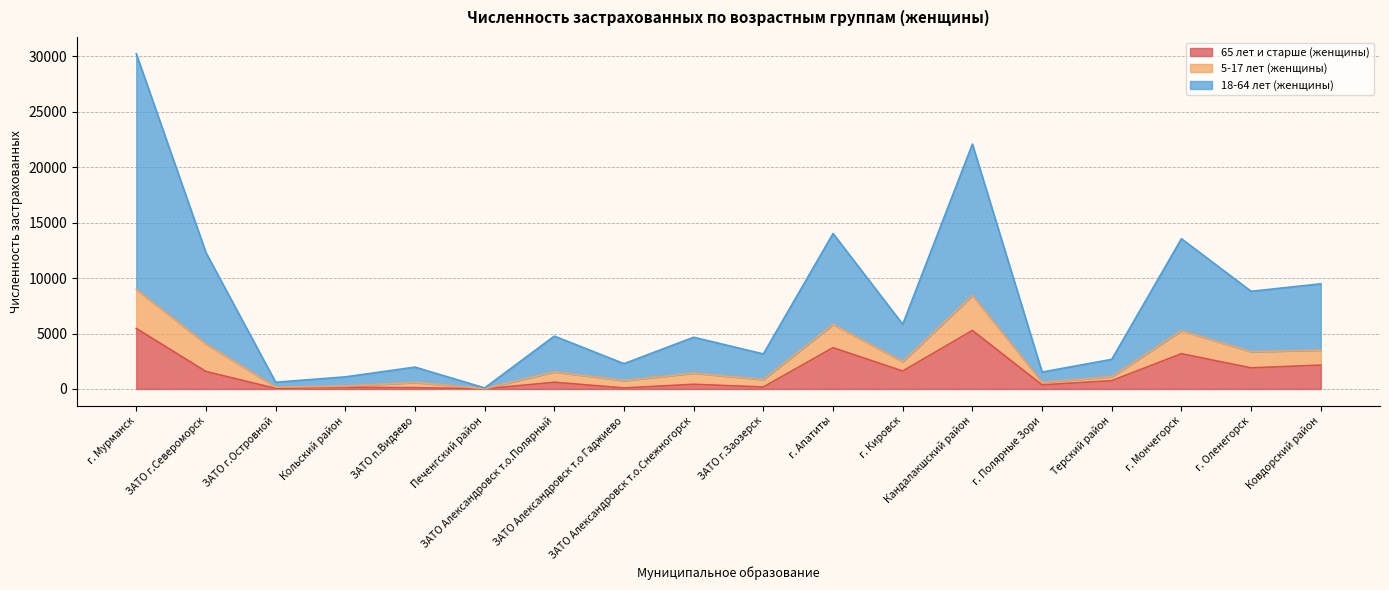

Is it true that 18-64 лет (женщины) equals 4523 at ЗАТО г.Заозерск?

False